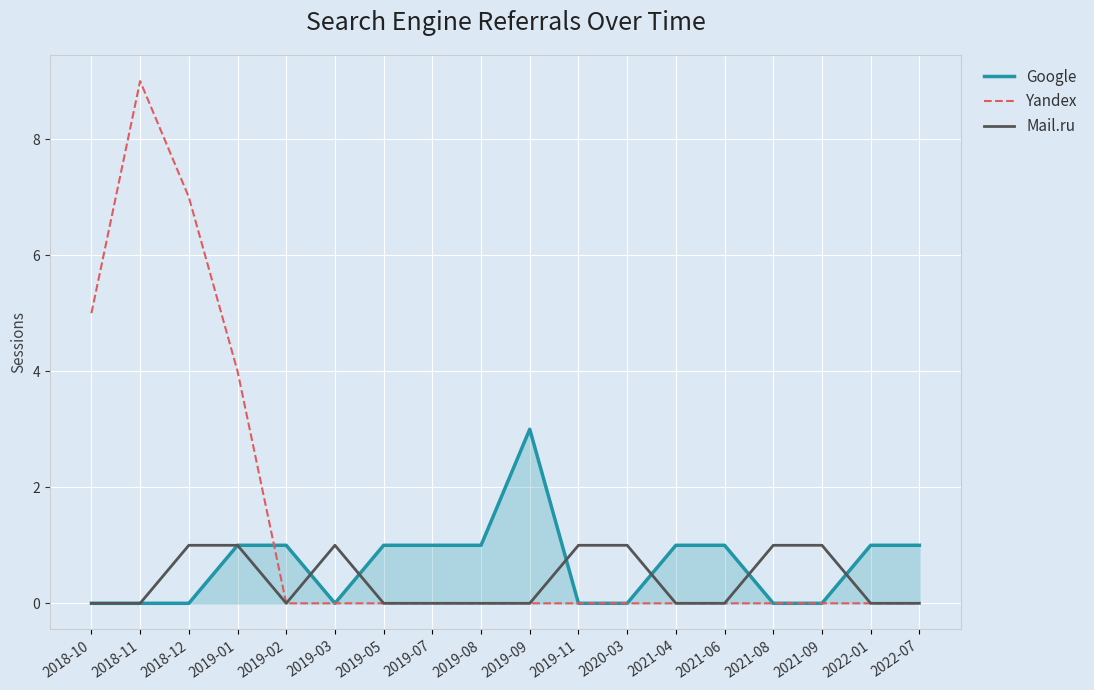

What is the highest value of the Google series?

3